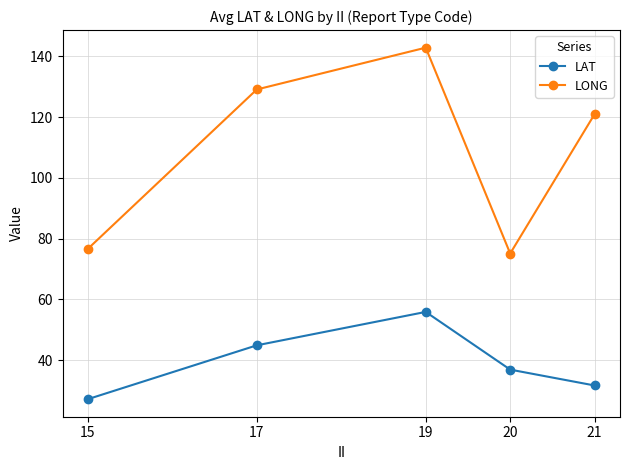

What is the maximum value shown in the chart?

142.9